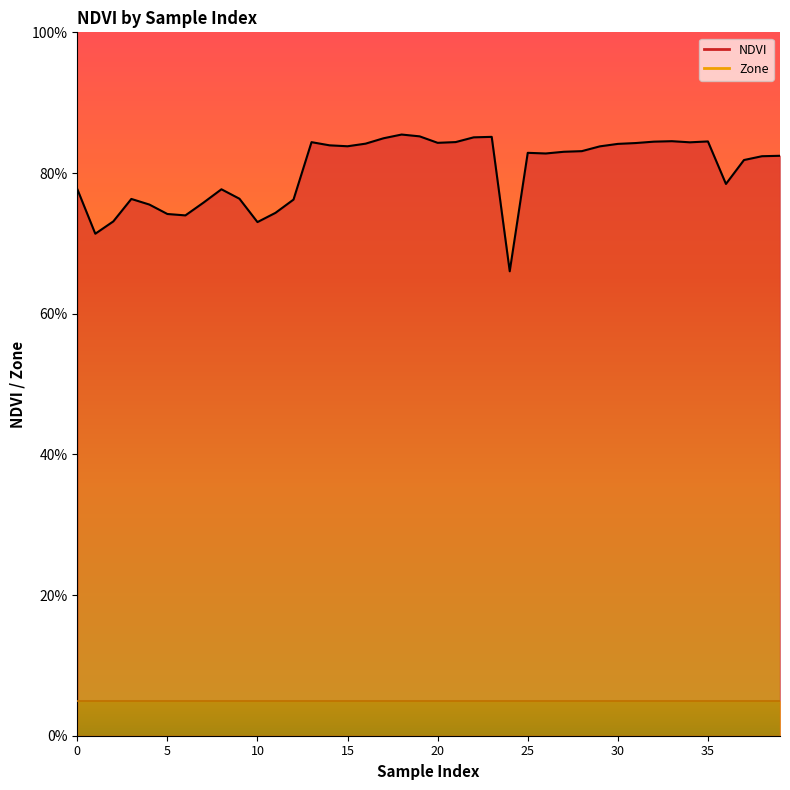

What is the difference between the maximum and minimum values?

0.2